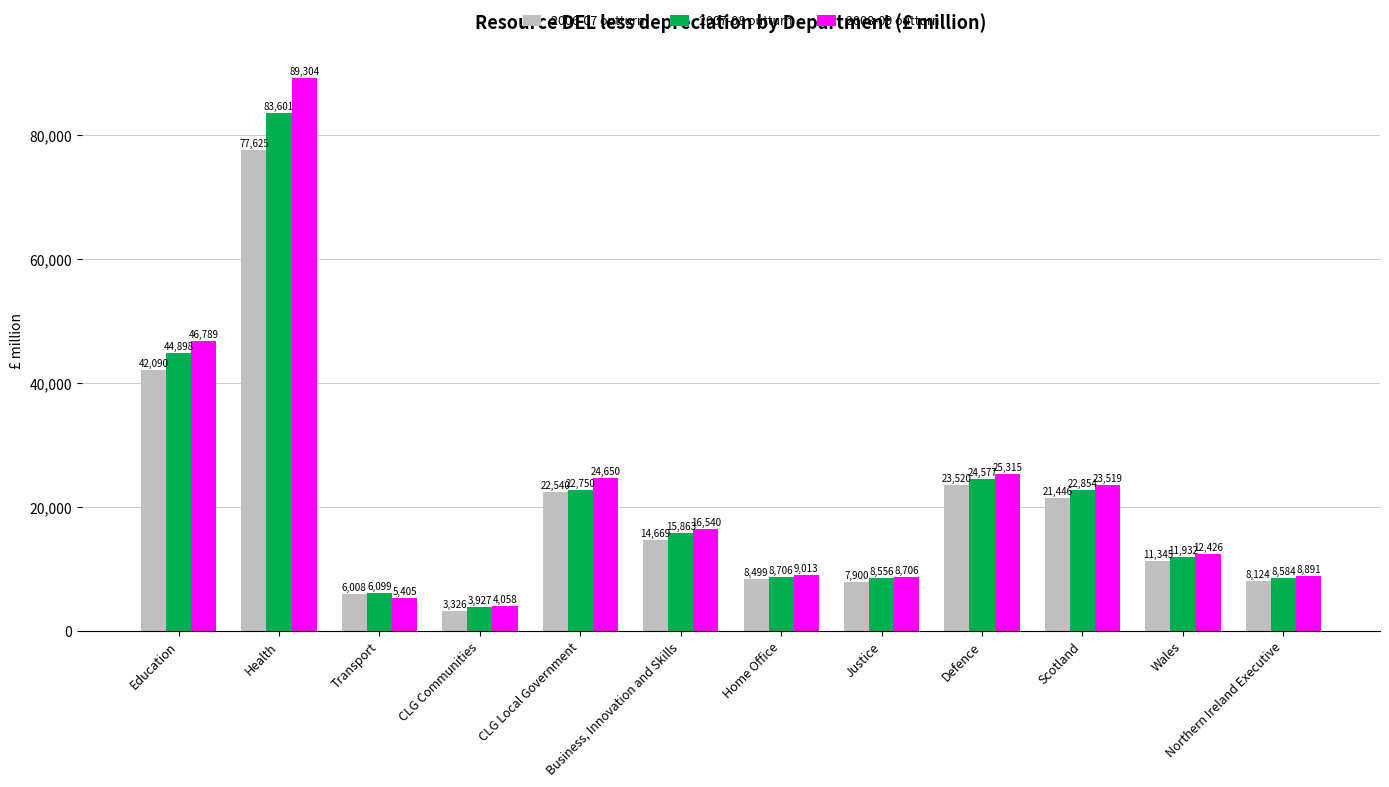

What is the sum of the 2007-08 outturn values at Home Office and CLG Communities?

12633